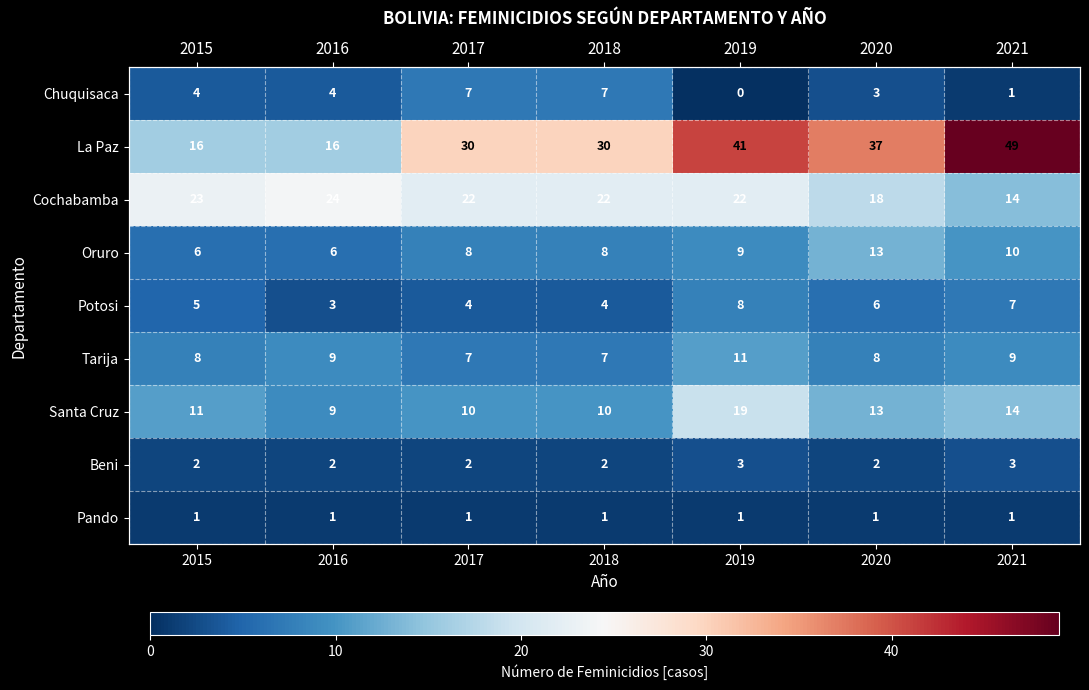

The value of Tarija at 2017 is 4. True or false?

False